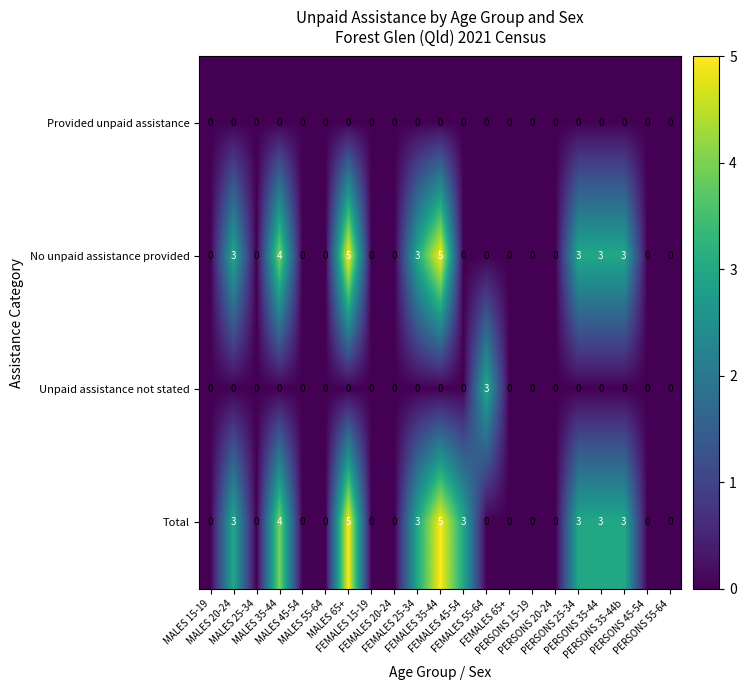

What is the difference between the maximum and minimum values in the Unpaid assistance not stated series?

3